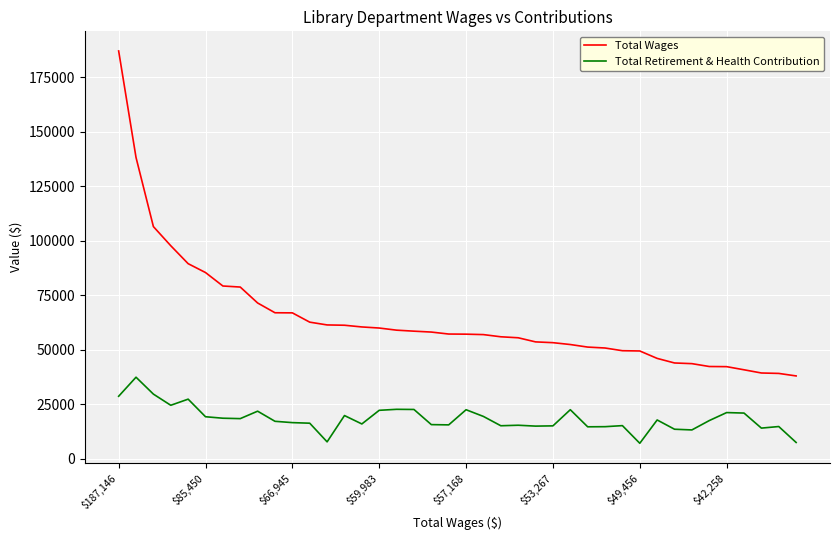

How many distinct data groups are displayed?

2